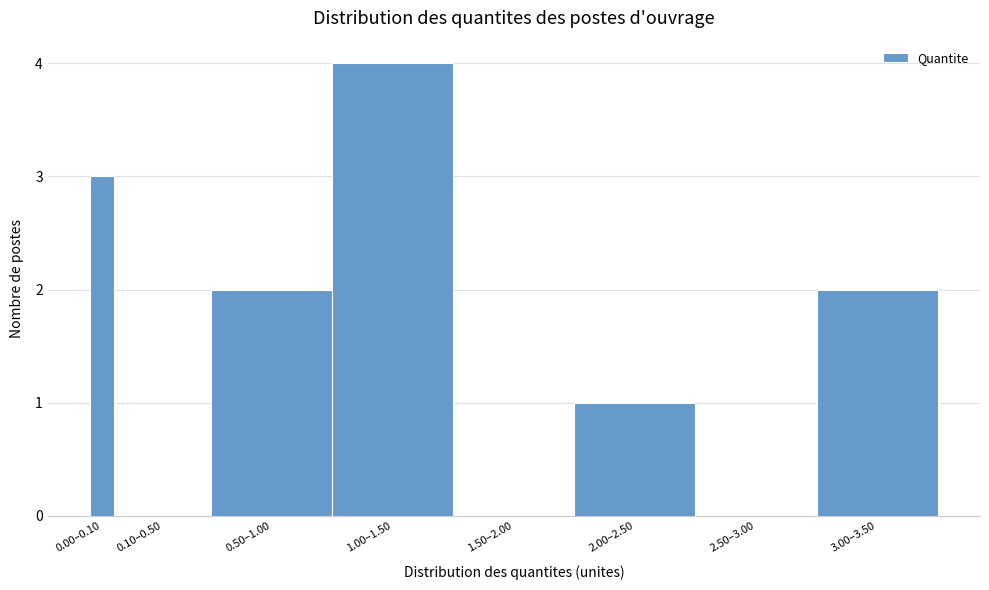

Reading left to right, list all the values displayed in this chart.

0.00–0.10=3	0.10–0.50=0	0.50–1.00=2	1.00–1.50=4	1.50–2.00=0	2.00–2.50=1	2.50–3.00=0	3.00–3.50=2